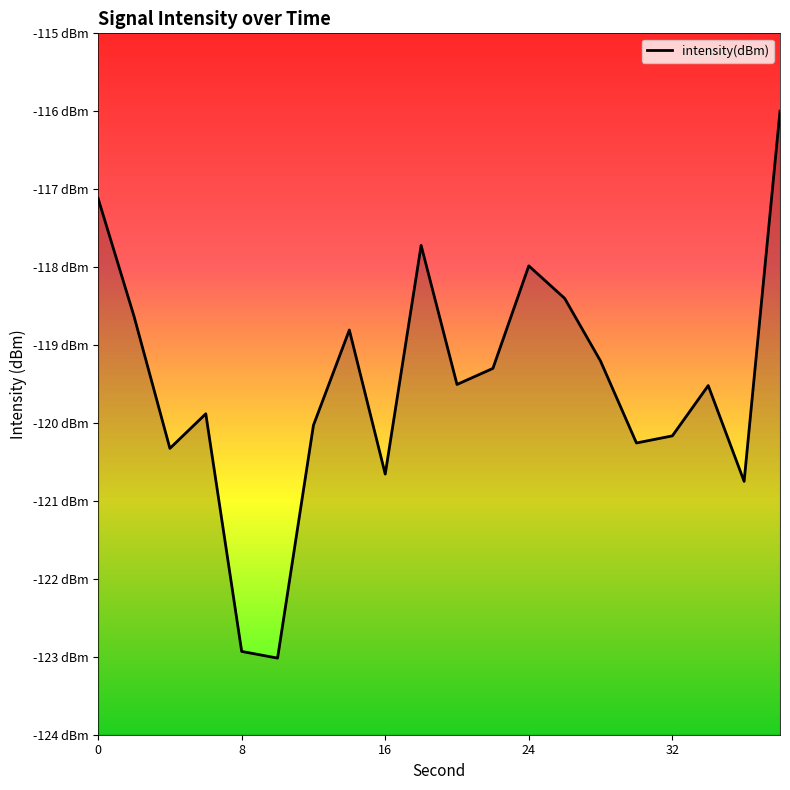

List the labels in order of value, largest first.

38, 0, 18, 24, 26, 2, 14, 28, 22, 20, 34, 6, 12, 32, 30, 4, 16, 36, 8, 10